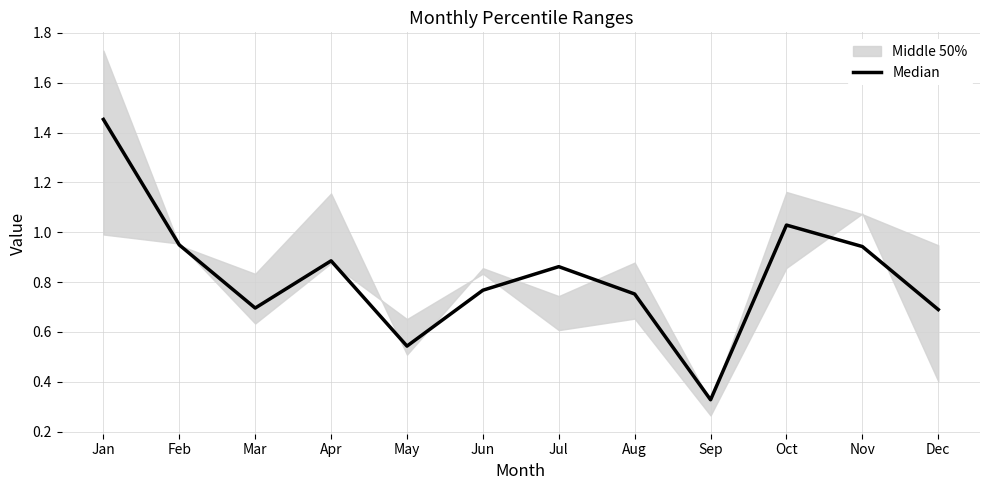

List the labels in order of value, smallest first.

Sep, May, Dec, Mar, Aug, Jun, Jul, Apr, Nov, Feb, Oct, Jan